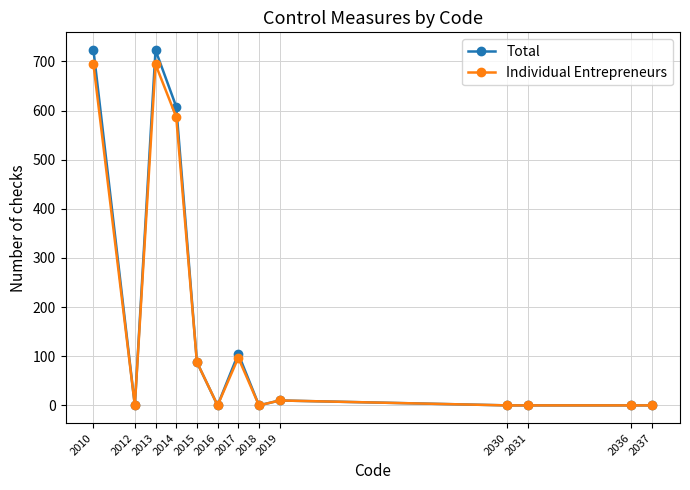

At which category does Individual Entrepreneurs reach its first local valley?

2012